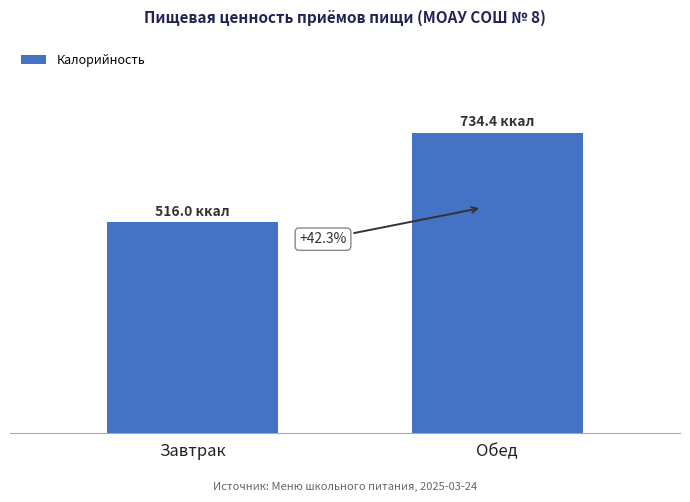

The value at Обед is 734.4. True or false?

True